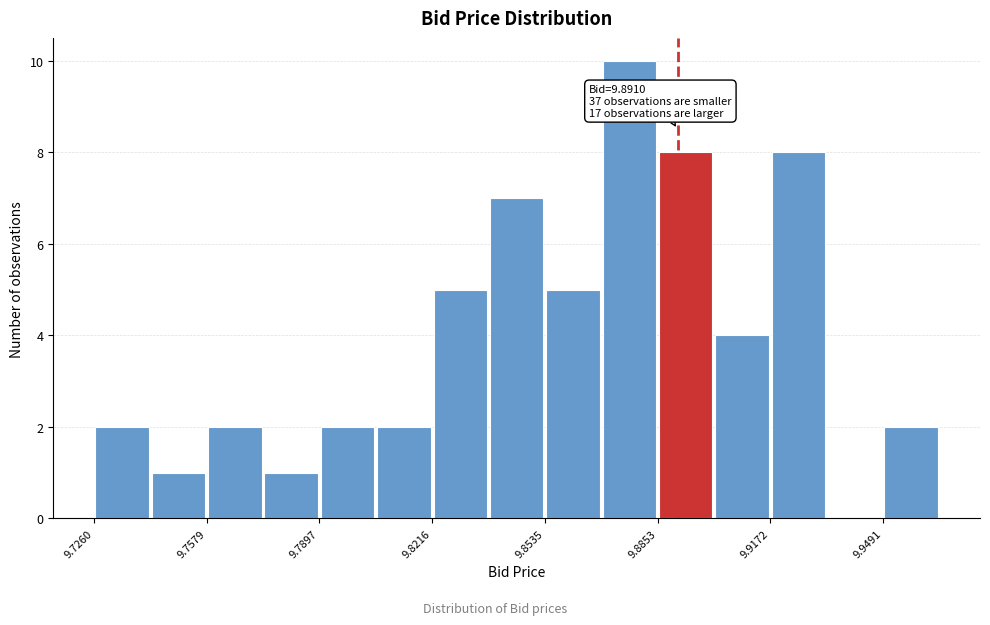

Around what value on the x-axis is the tallest bar? Give the approximate position of its centre, as read against the axis.

9.875